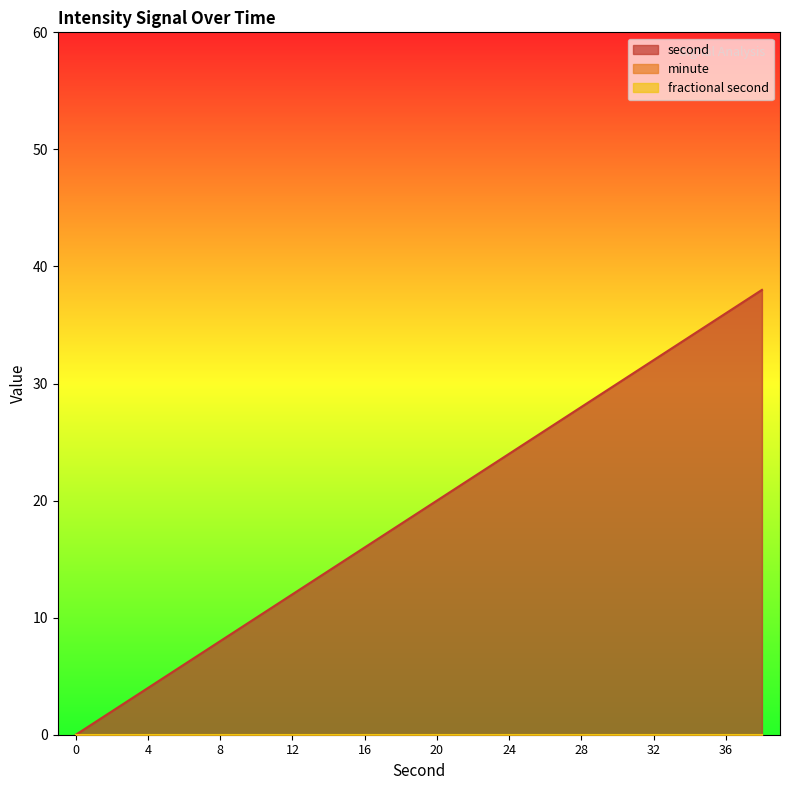

What is the total value across all series at 26?

26